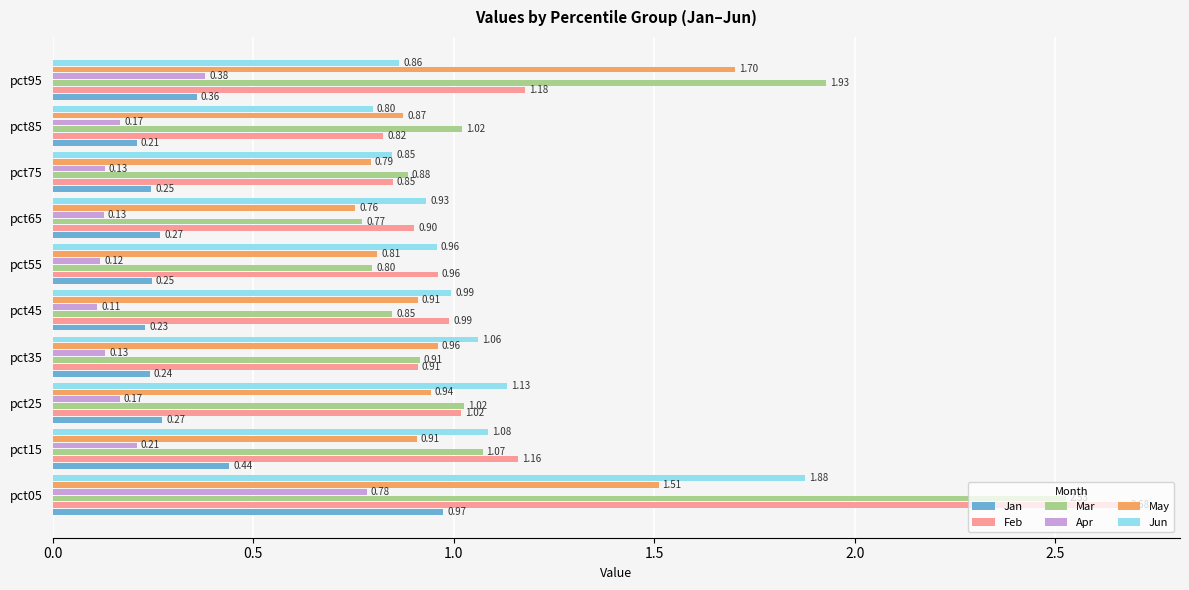

Is the value of Feb at pct65 greater than the value of Jun at pct95?

Yes